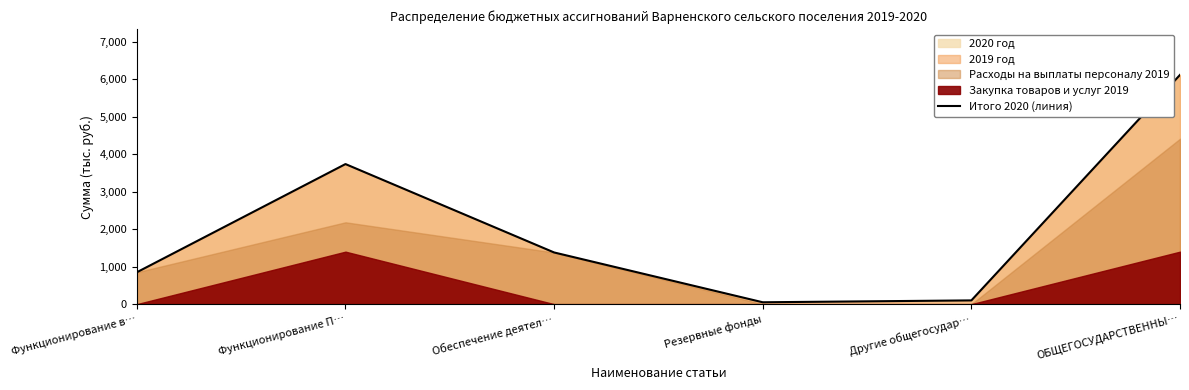

How many lines are shown in the chart?

1